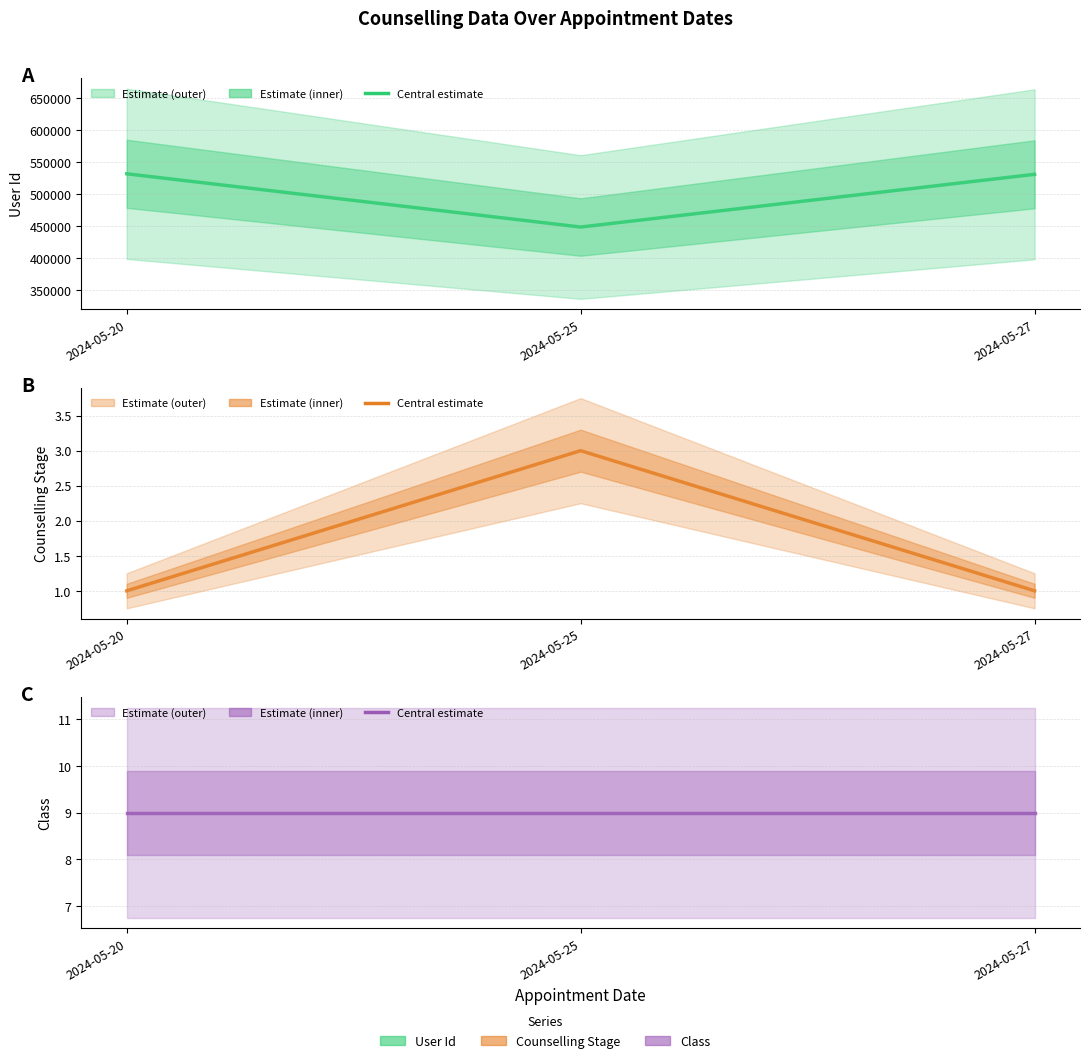

Is the value of Counselling Stage at 2024-05-25 greater than the value of Class at 2024-05-25?

No